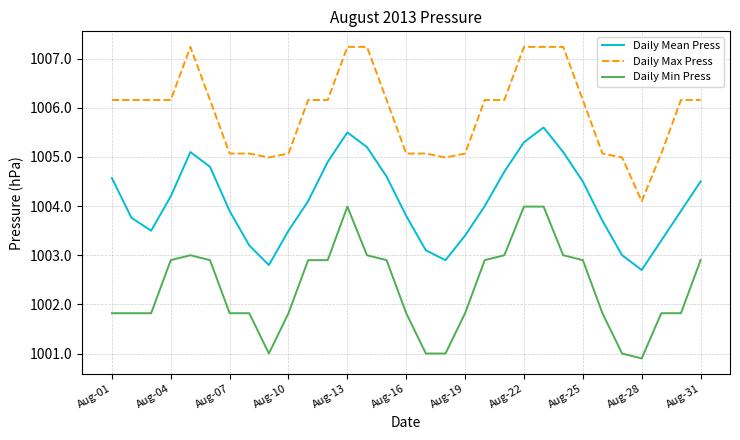

How many series are shown in this chart?

3